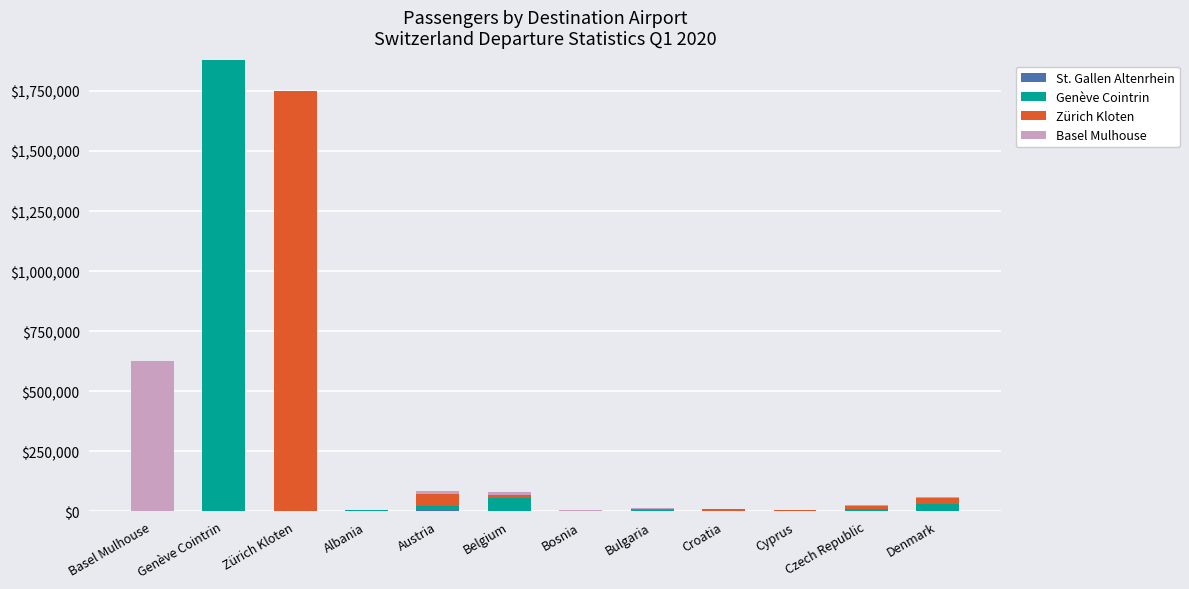

Count the number of data series in this chart.

4